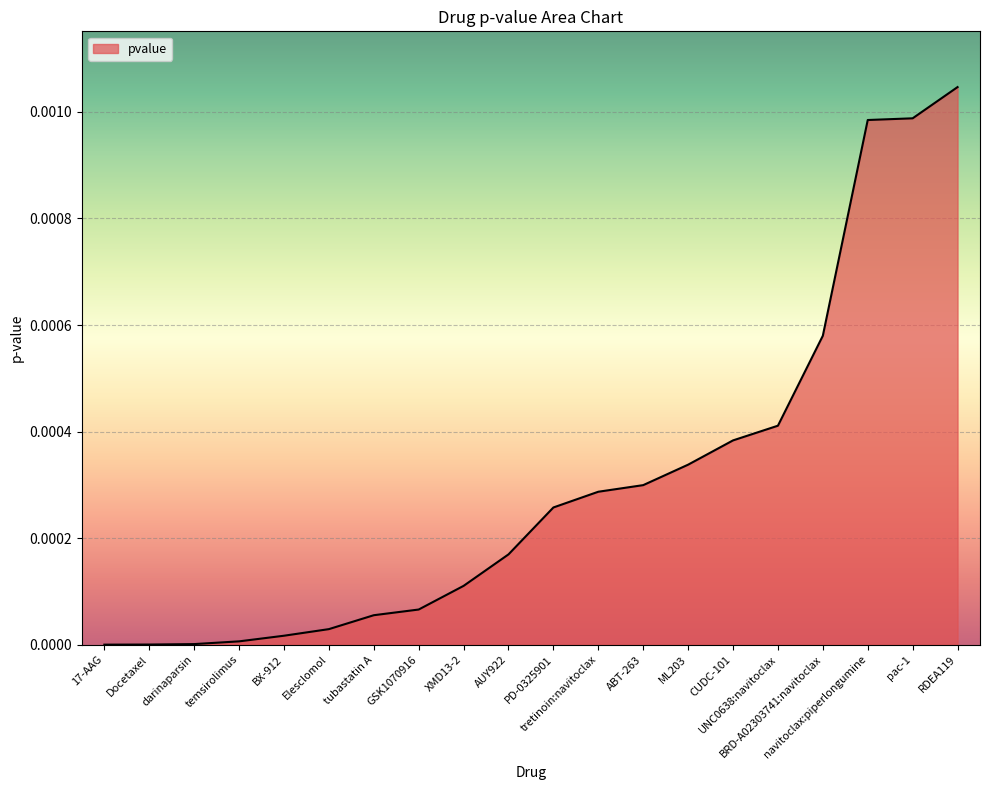

How many lines are shown in the chart?

1